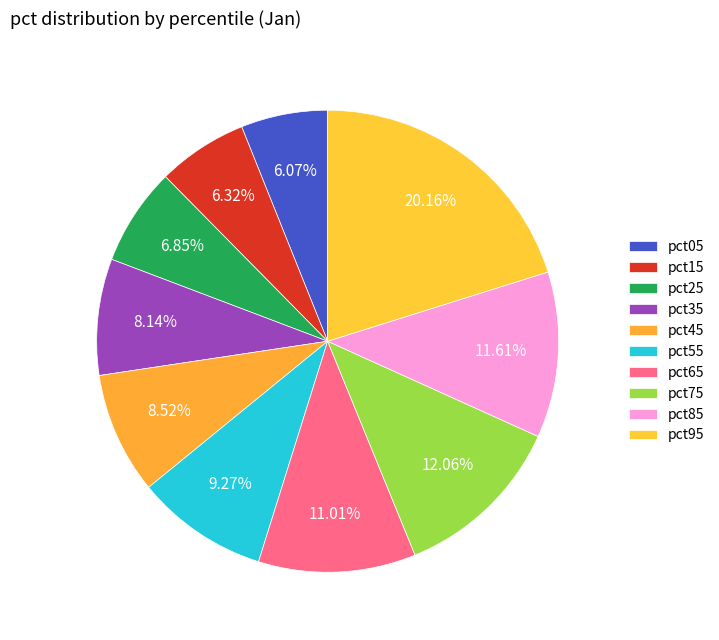

To the nearest percent, what is the difference between the pct95 and pct85 slice percentages?

9%